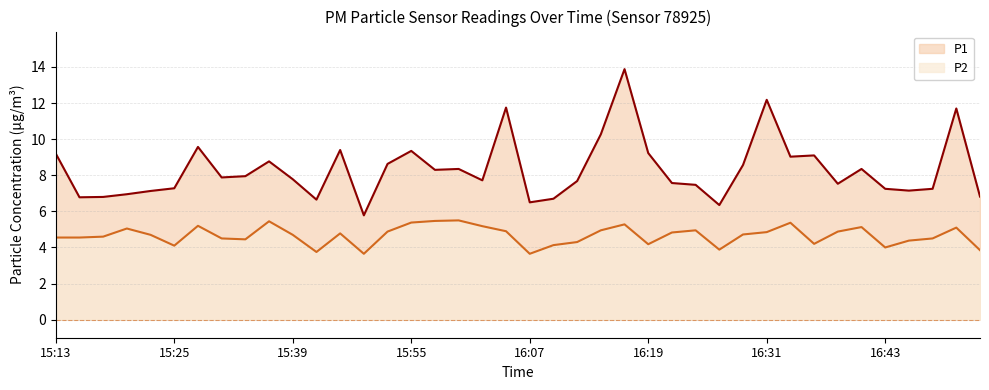

Where does the P2 series first go above 4?

15:13